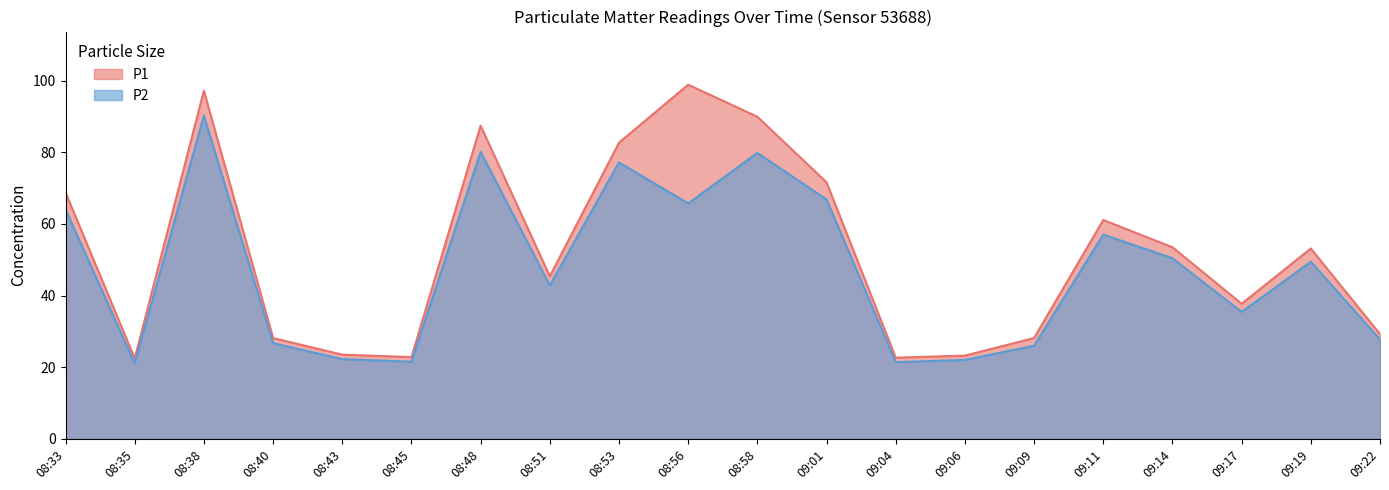

At which category does P1 reach its first local valley?

08:35